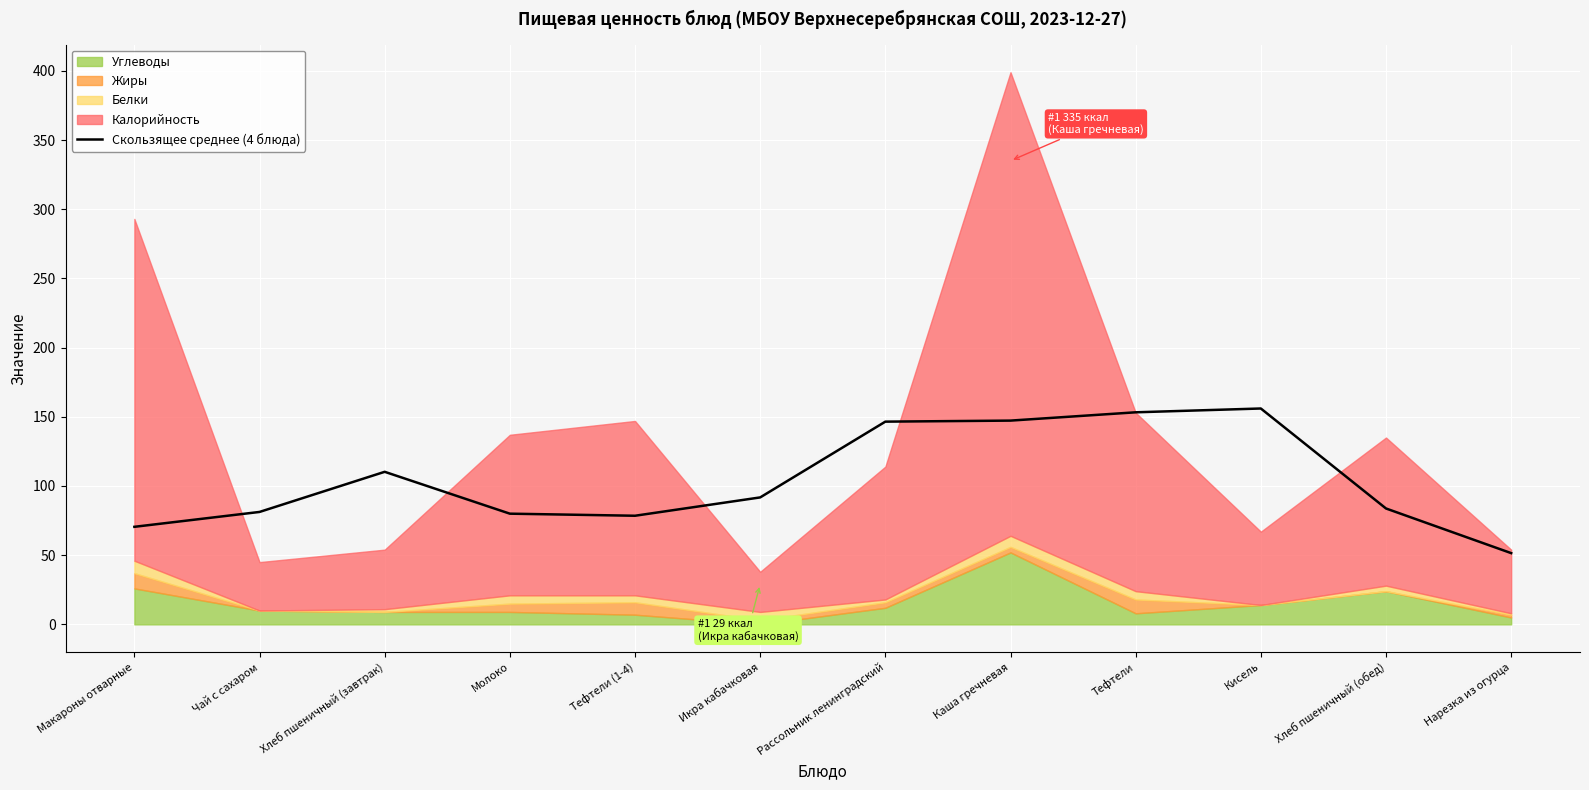

Reading left to right, list all the values displayed in this chart.

Макароны отварные=70.5	Чай с сахаром=81.2	Хлеб пшеничный (завтрак)=110.2	Молоко=80.0	Тефтели (1-4)=78.5	Икра кабачковая=91.8	Рассольник ленинградский=146.5	Каша гречневая=147.2	Тефтели=153.2	Кисель=156.0	Хлеб пшеничный (обед)=83.8	Нарезка из огурца=51.5